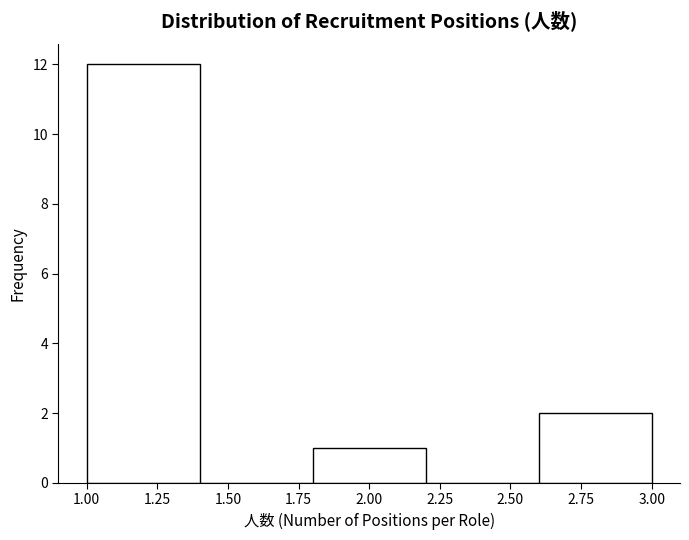

How tall is the bar that spans 1.8 to 2.2 on the x-axis? The values are not printed on the chart, so give them approximately, as read against the axis.

1